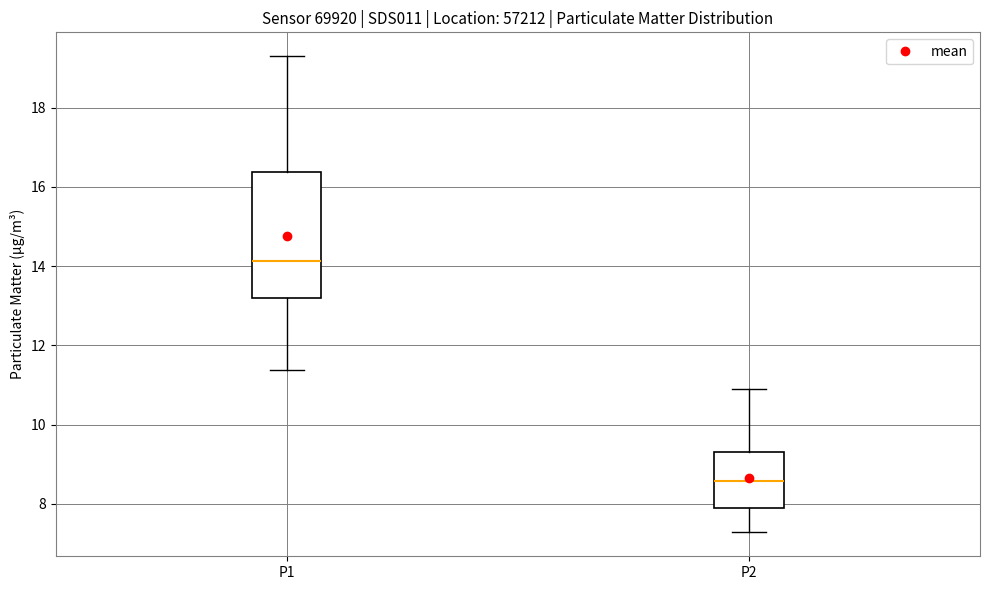

Comparing the boxes themselves (not the whiskers), which one is the tallest?

P1